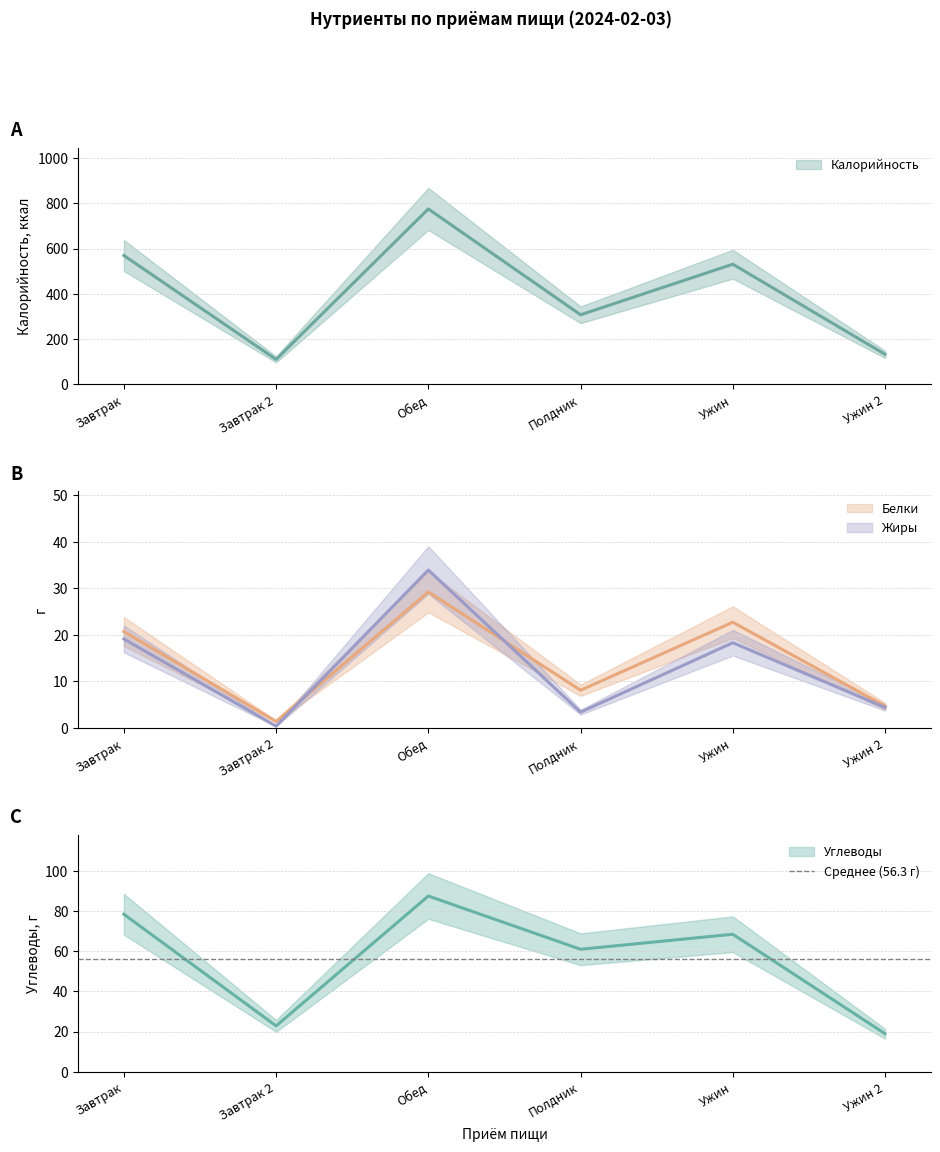

The Калорийность series shows 774.6 at Обед. True or false?

True